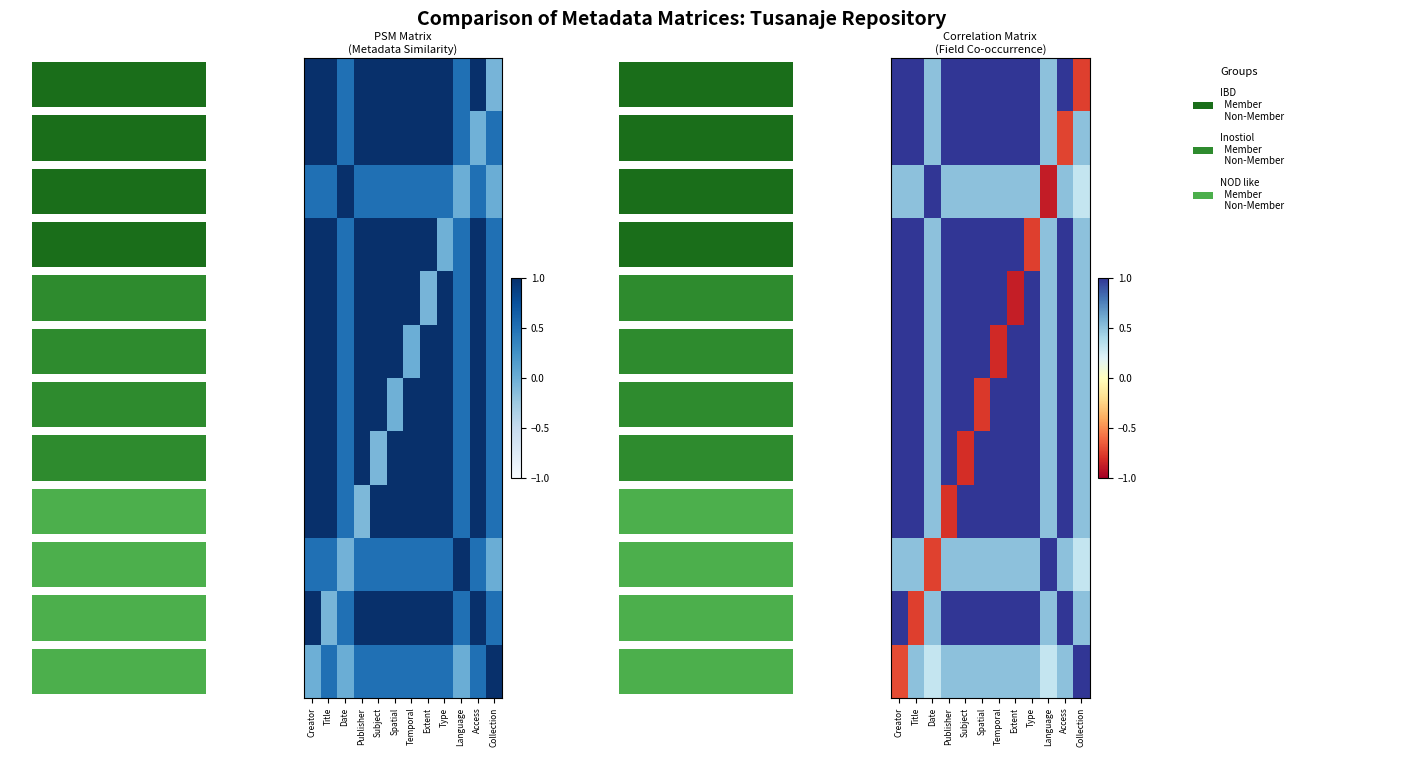

Count the number of categories in the chart.

12